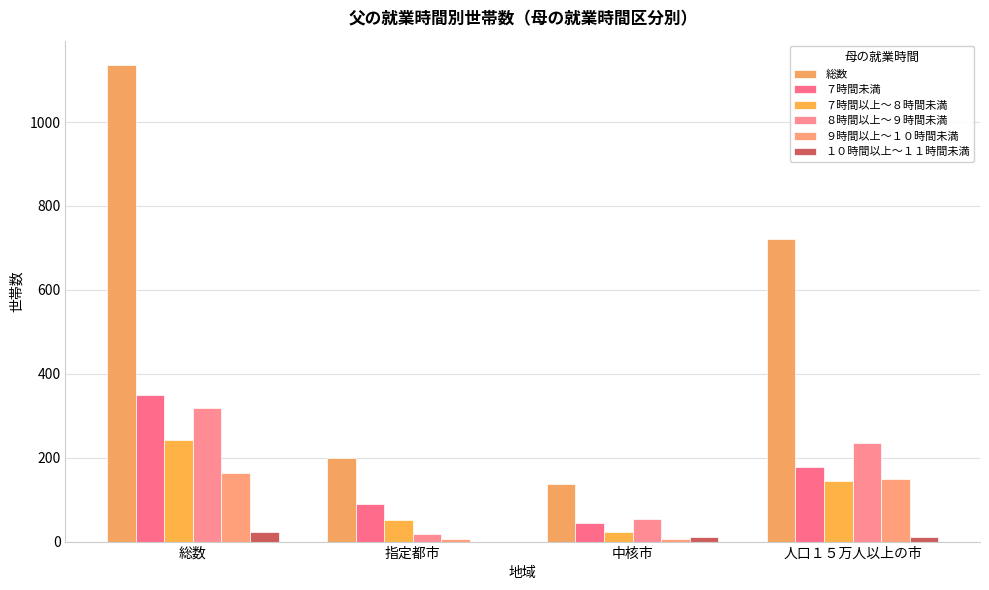

What value does the 総数 series have at 指定都市, to the nearest 100?

200